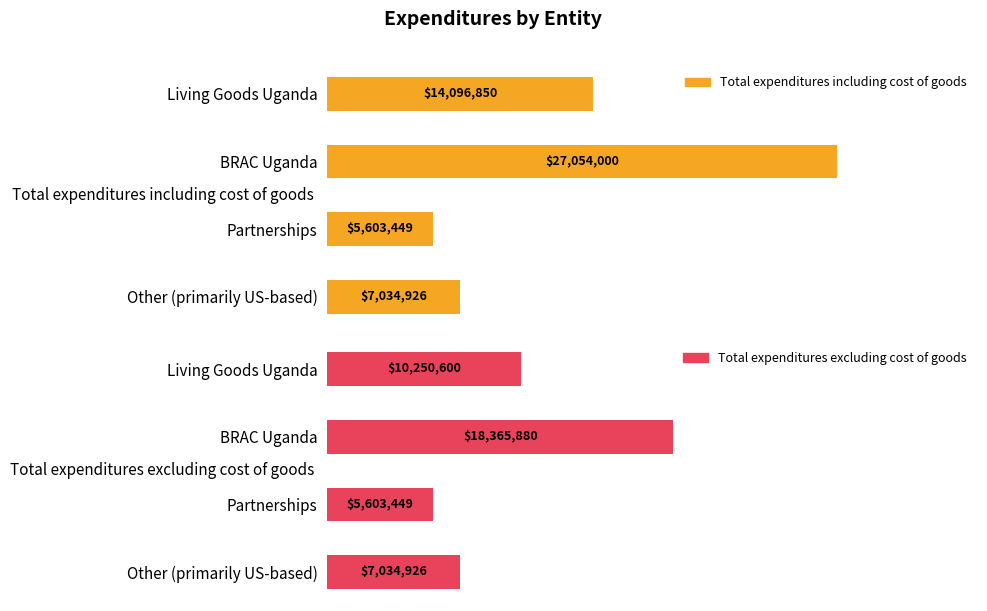

Count the number of categories in the chart.

4